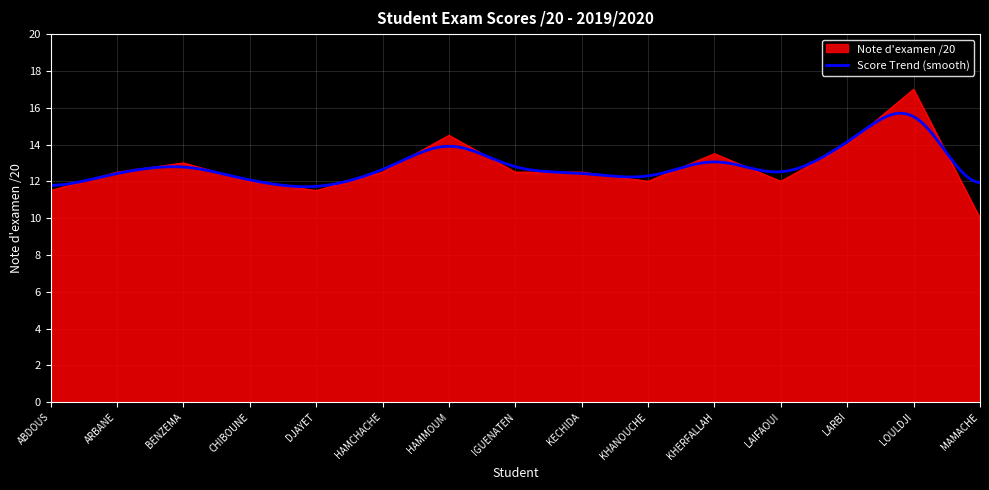

What is the smallest value displayed?

10.0